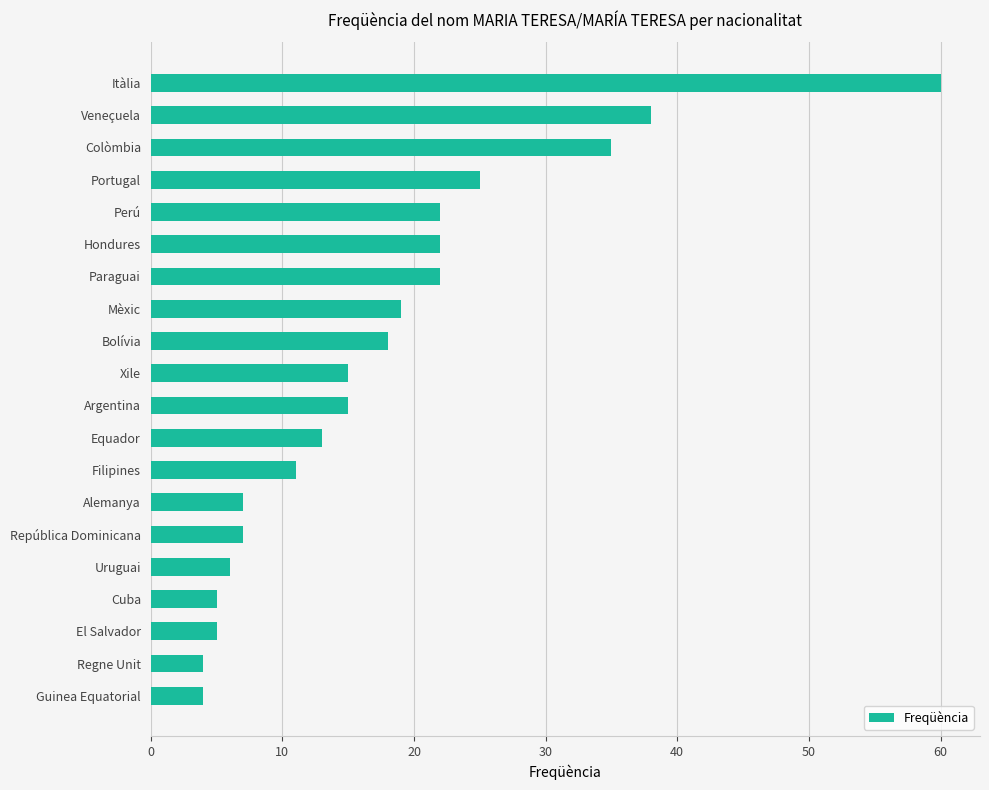

Reading top to bottom, what are all the values shown in this chart?

60	38	35	25	22	22	22	19	18	15	15	13	11	7	7	6	5	5	4	4